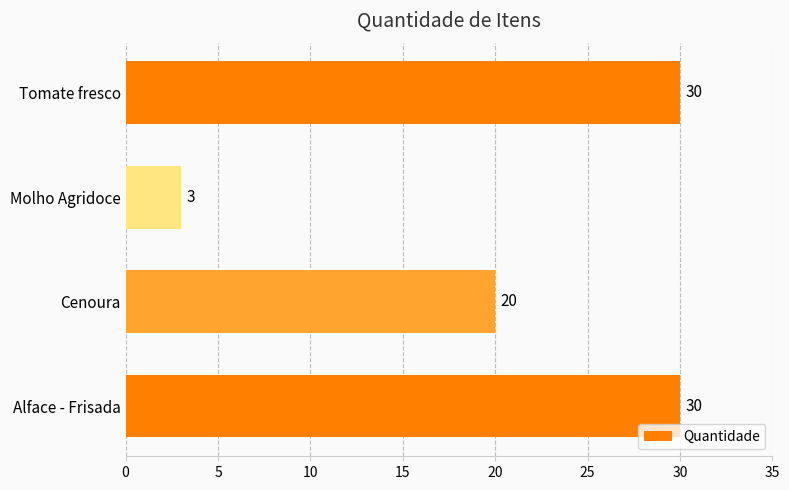

What is the difference between the second highest and minimum values?

27